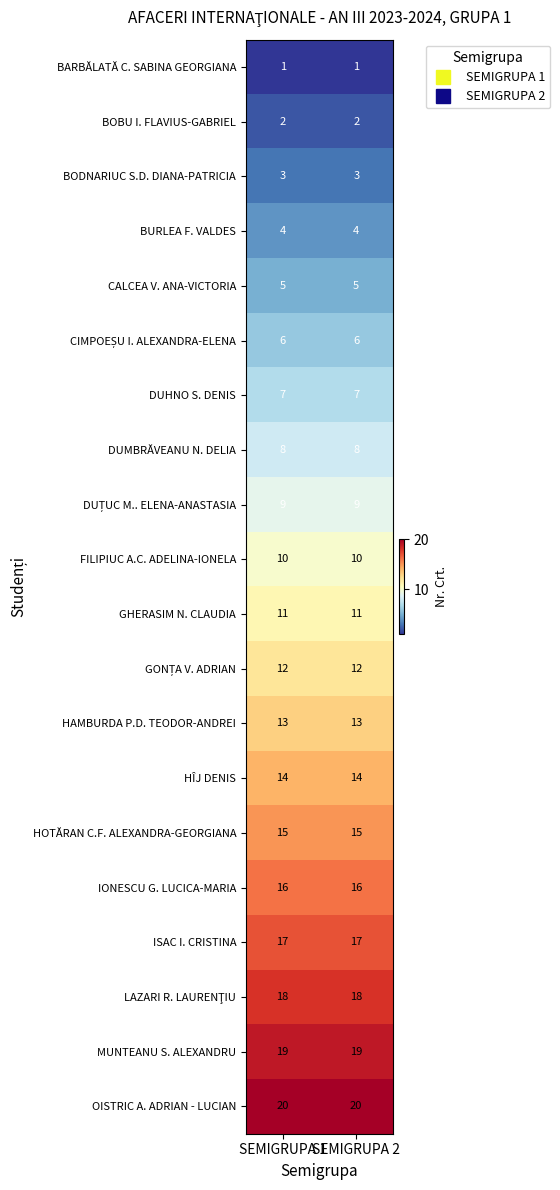

What is the spread (max minus min) of values at SEMIGRUPA 2?

19